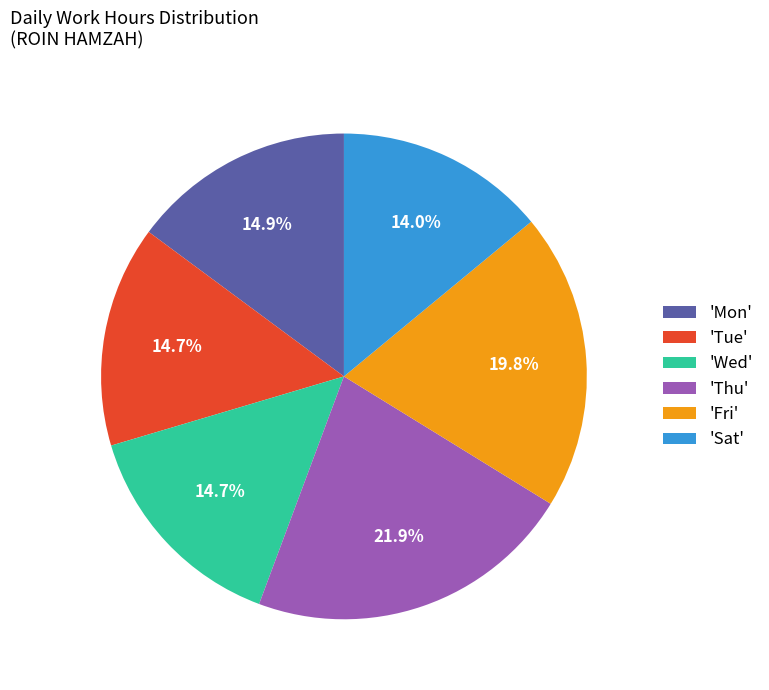

Which category has the biggest portion of the pie?

'Thu'